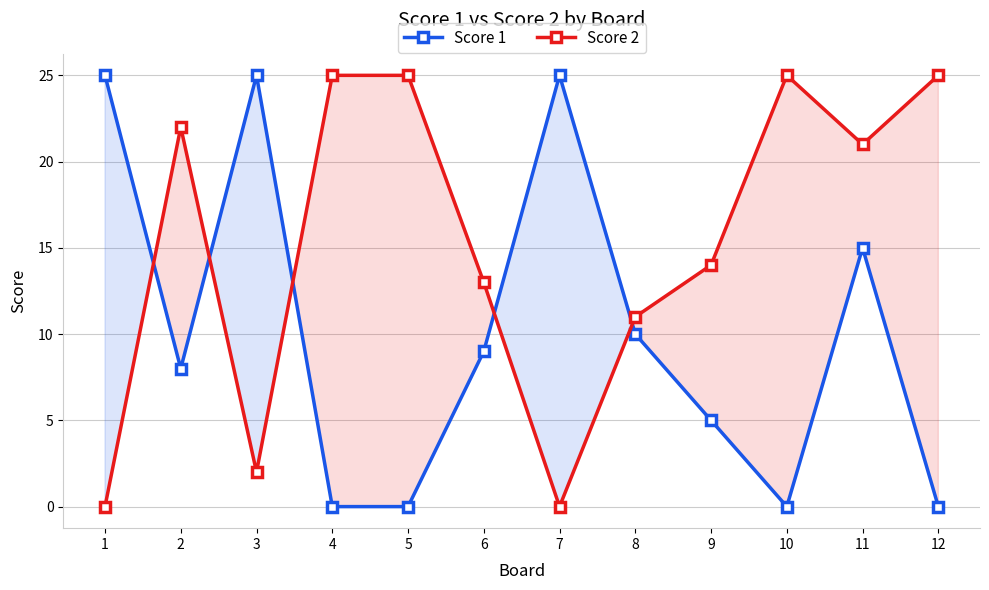

Which category has the lowest value across all series?

4